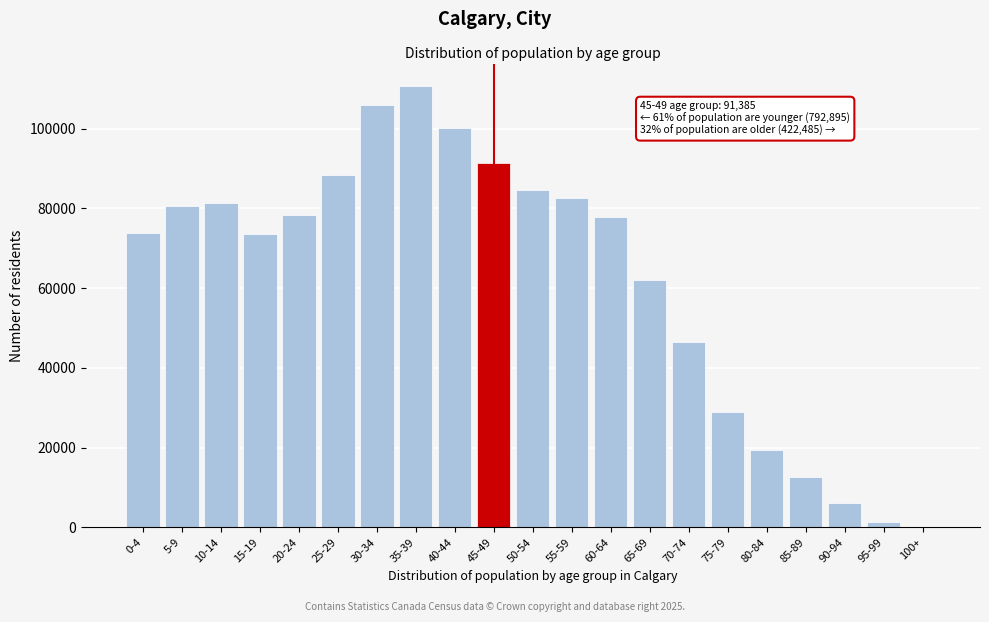

What is the sum of all values?

1306765